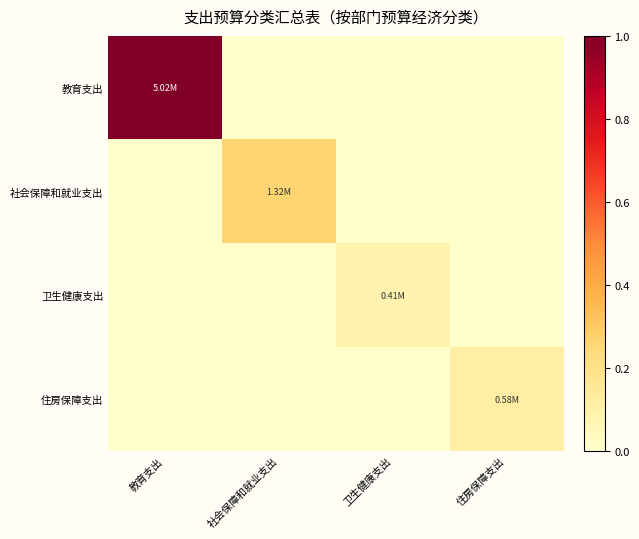

Reading right to left, what are all the values shown in this chart?

教育支出: 住房保障支出=0.0	卫生健康支出=0.0	社会保障和就业支出=0.0	教育支出=1.0
社会保障和就业支出: 住房保障支出=0.0	卫生健康支出=0.0	社会保障和就业支出=0.3	教育支出=0.0
卫生健康支出: 住房保障支出=0.0	卫生健康支出=0.1	社会保障和就业支出=0.0	教育支出=0.0
住房保障支出: 住房保障支出=0.1	卫生健康支出=0.0	社会保障和就业支出=0.0	教育支出=0.0